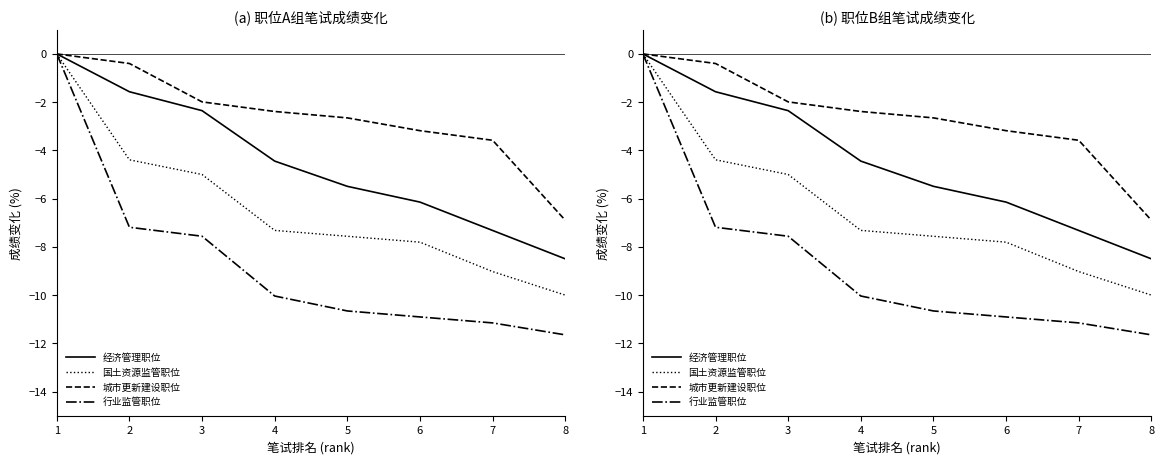

Read the 国土资源监管职位 value at 8.

-10.0